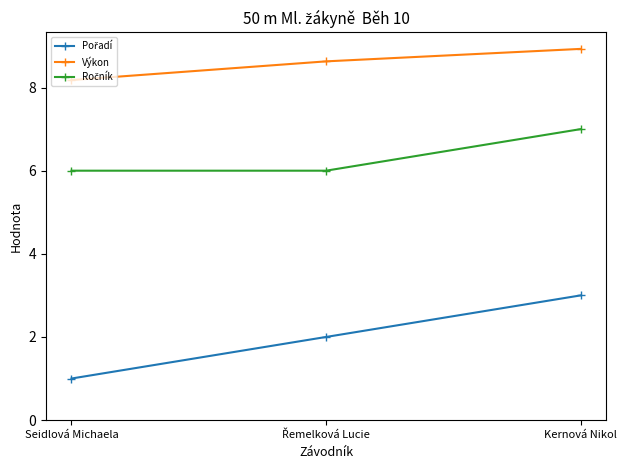

What is the minimum value shown in the chart?

1.0